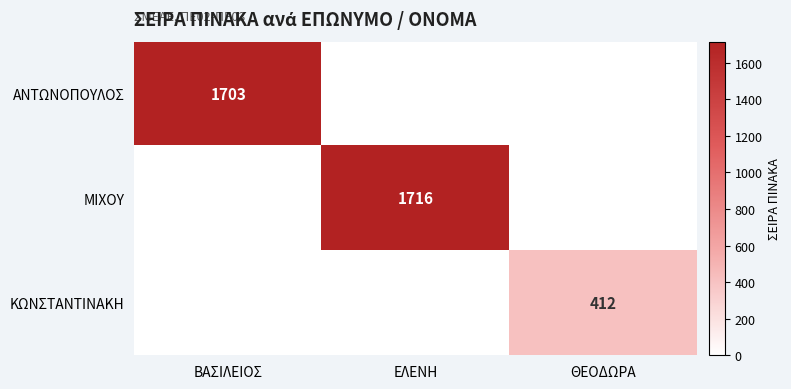

The ΚΩΝΣΤΑΝΤΙΝΑΚΗ series shows 412 at ΘΕΟΔΩΡΑ. True or false?

True